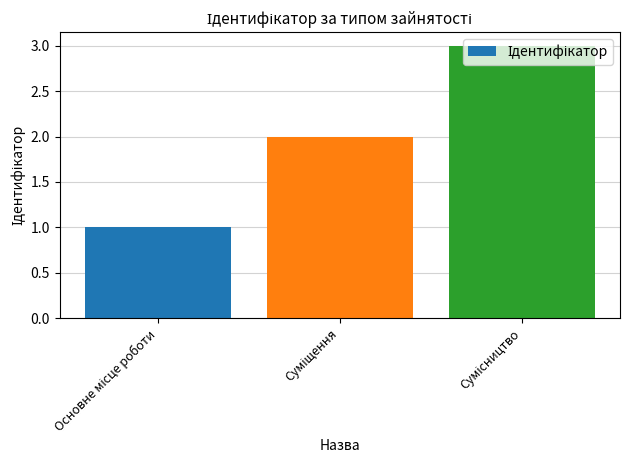

What is the greatest value displayed?

3